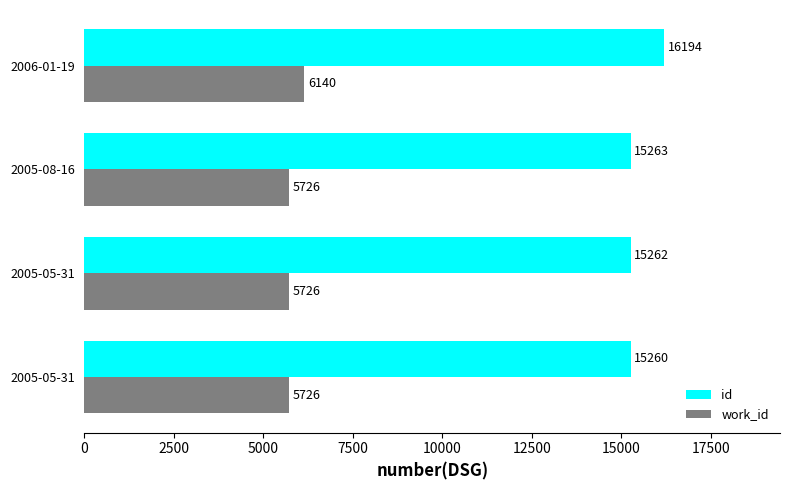

Reading right to left, what are all the values shown in this chart?

id: 16194	15263	15262	15260
work_id: 6140	5726	5726	5726